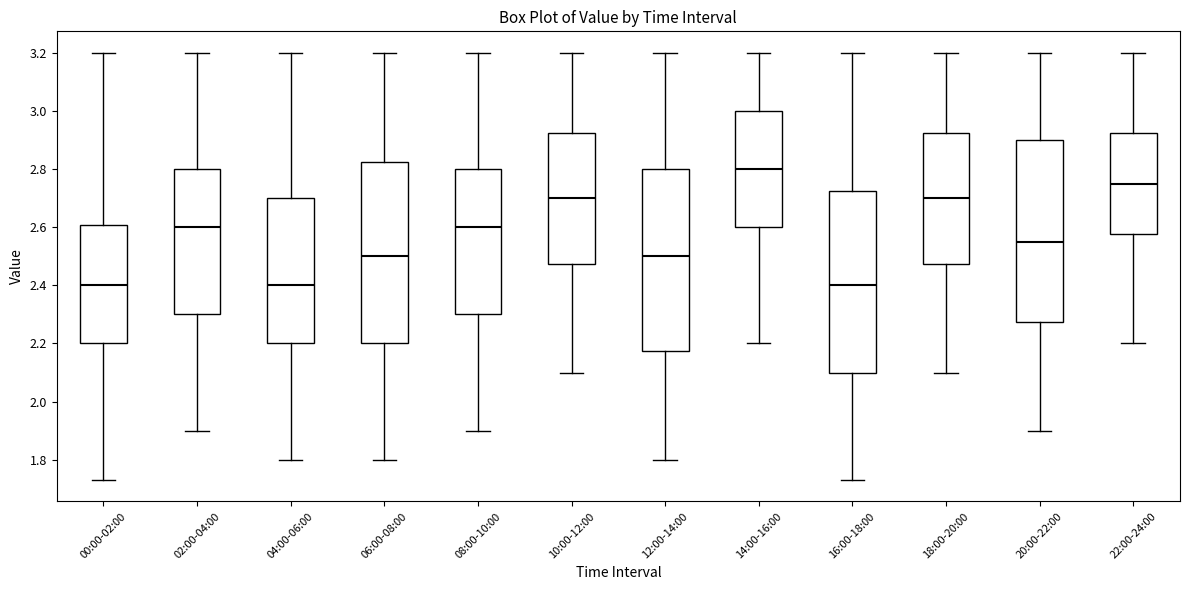

Reading left to right, transcribe this box plot: for each box, give where its median line is, the range the box spans, and where its two whiskers end, as read against the y-axis. The values are not printed on the chart, so give them approximately, as read against the axis.

00:00-02:00: median 2.40, box 2.20 to 2.60, whiskers 1.74 to 3.20
02:00-04:00: median 2.60, box 2.30 to 2.80, whiskers 1.90 to 3.20
04:00-06:00: median 2.40, box 2.20 to 2.70, whiskers 1.80 to 3.20
06:00-08:00: median 2.50, box 2.20 to 2.82, whiskers 1.80 to 3.20
08:00-10:00: median 2.60, box 2.30 to 2.80, whiskers 1.90 to 3.20
10:00-12:00: median 2.70, box 2.48 to 2.92, whiskers 2.10 to 3.20
12:00-14:00: median 2.50, box 2.18 to 2.80, whiskers 1.80 to 3.20
14:00-16:00: median 2.80, box 2.60 to 3.00, whiskers 2.20 to 3.20
16:00-18:00: median 2.40, box 2.10 to 2.72, whiskers 1.74 to 3.20
18:00-20:00: median 2.70, box 2.48 to 2.92, whiskers 2.10 to 3.20
20:00-22:00: median 2.56, box 2.28 to 2.90, whiskers 1.90 to 3.20
22:00-24:00: median 2.76, box 2.58 to 2.92, whiskers 2.20 to 3.20